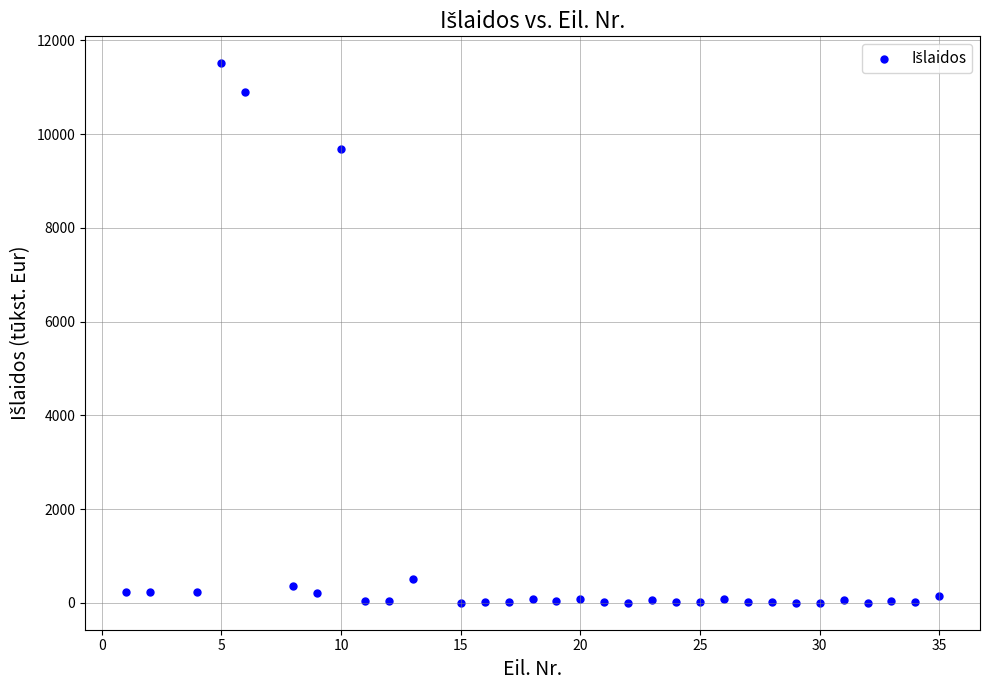

What is the range of Y values (max minus min)?

11508.5